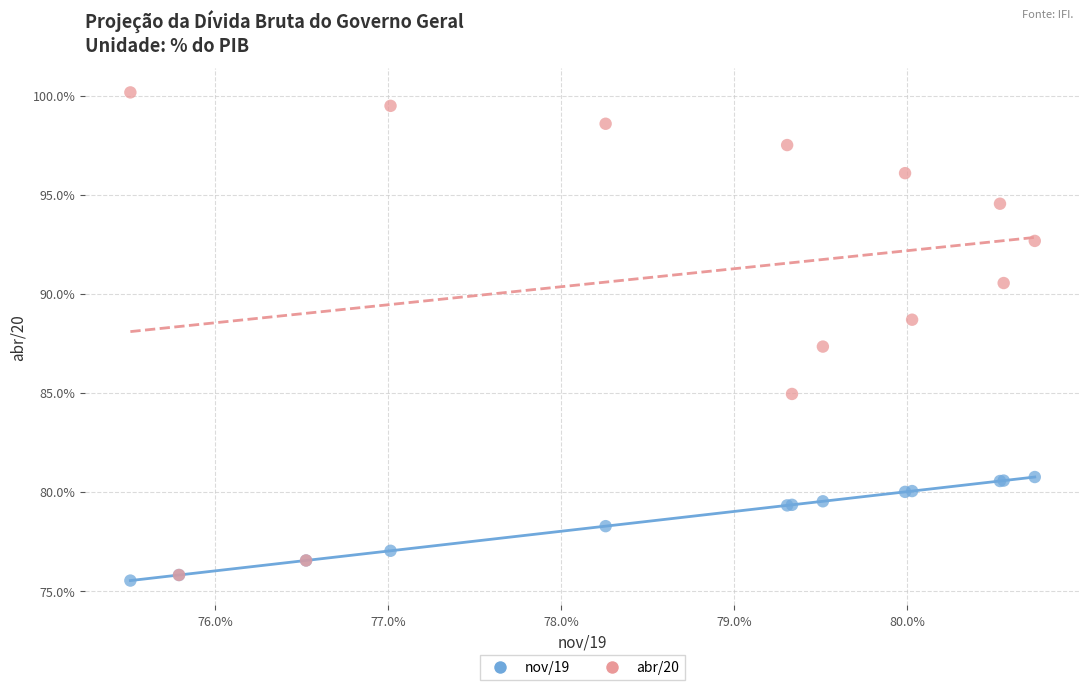

Which series reaches the minimum Y coordinate?

nov/19